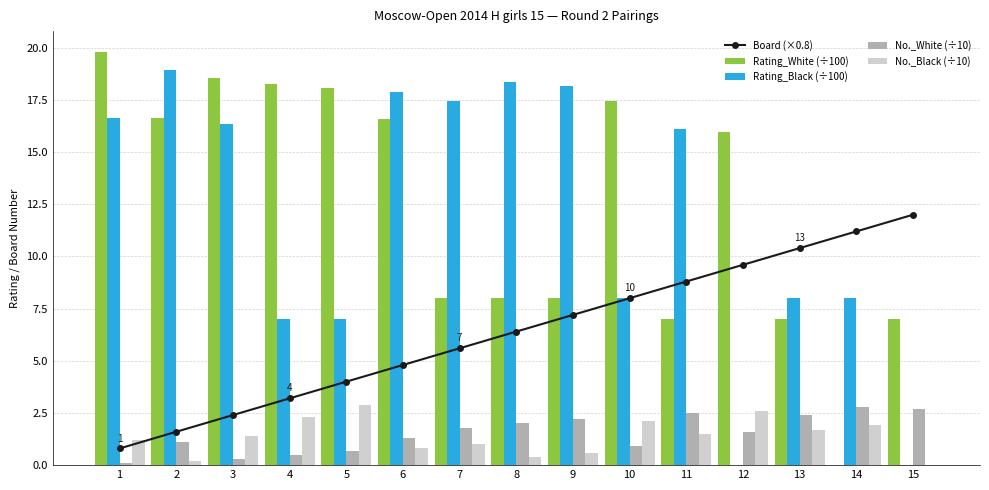

Reading right to left, what are all the values shown in this chart?

Board (×0.8): 12.0	11.2	10.4	9.6	8.8	8.0	7.2	6.4	5.6	4.8	4.0	3.2	2.4	1.6	0.8
Rating_White (÷100): 7.0	0.0	7.0	15.9	7.0	17.5	8.0	8.0	8.0	16.6	18.1	18.3	18.6	16.6	19.8
Rating_Black (÷100): 0.0	8.0	8.0	0.0	16.1	8.0	18.2	18.4	17.5	17.9	7.0	7.0	16.4	18.9	16.6
No._White (÷10): 2.7	2.8	2.4	1.6	2.5	0.9	2.2	2.0	1.8	1.3	0.7	0.5	0.3	1.1	0.1
No._Black (÷10): 0.0	1.9	1.7	2.6	1.5	2.1	0.6	0.4	1.0	0.8	2.9	2.3	1.4	0.2	1.2